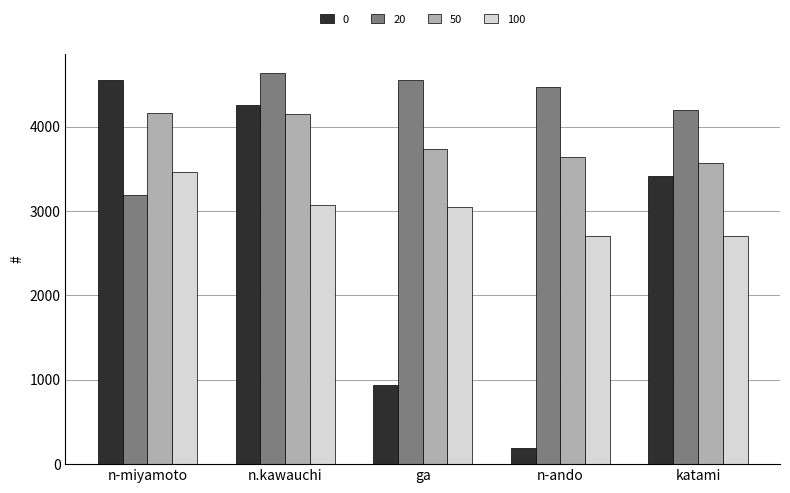

What is the average value of the 100 series?

2997